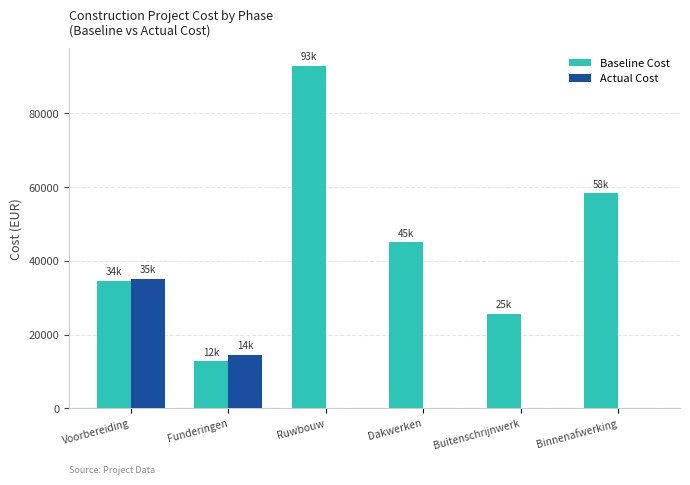

At which label does Baseline Cost first exceed 45039?

Ruwbouw